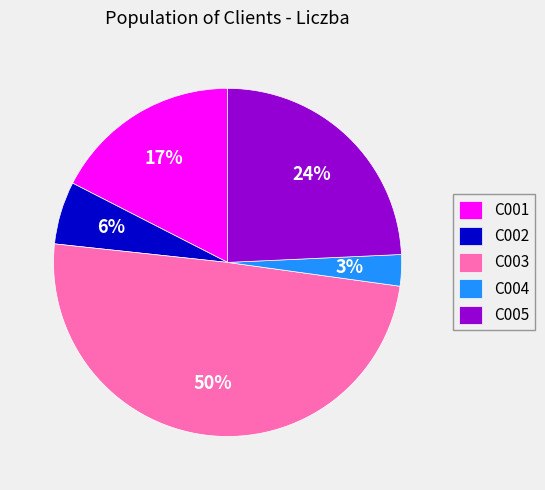

To the nearest percent, what is the combined percentage of C002 and C005?

30%